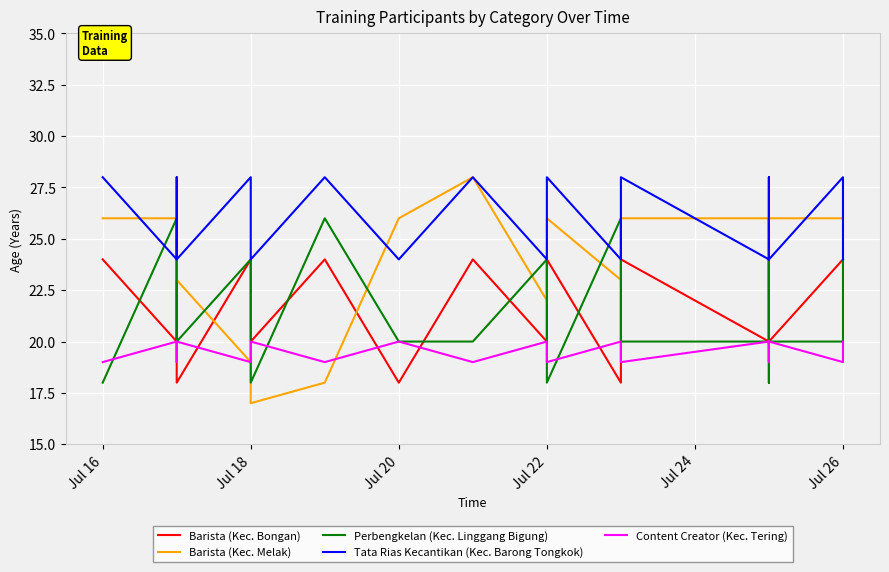

What is the lowest value of the Tata Rias Kecantikan (Kec. Barong Tongkok) series?

24